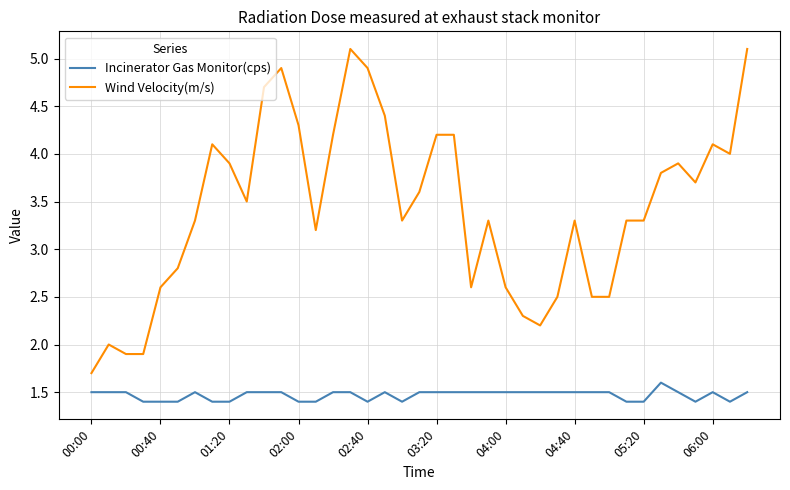

Count the Incinerator Gas Monitor(cps) values in the range 1 to 2.

39